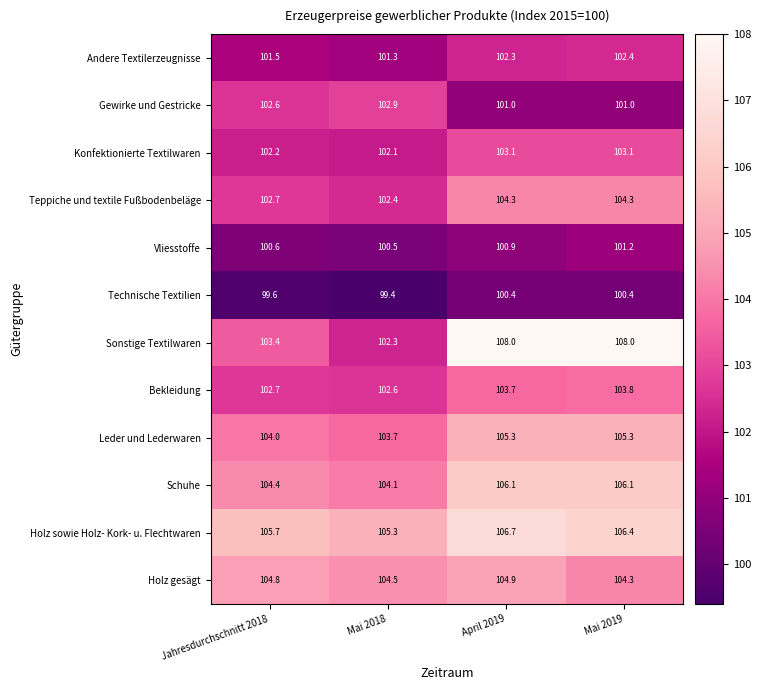

At which category is the sum across all series the highest?

April 2019